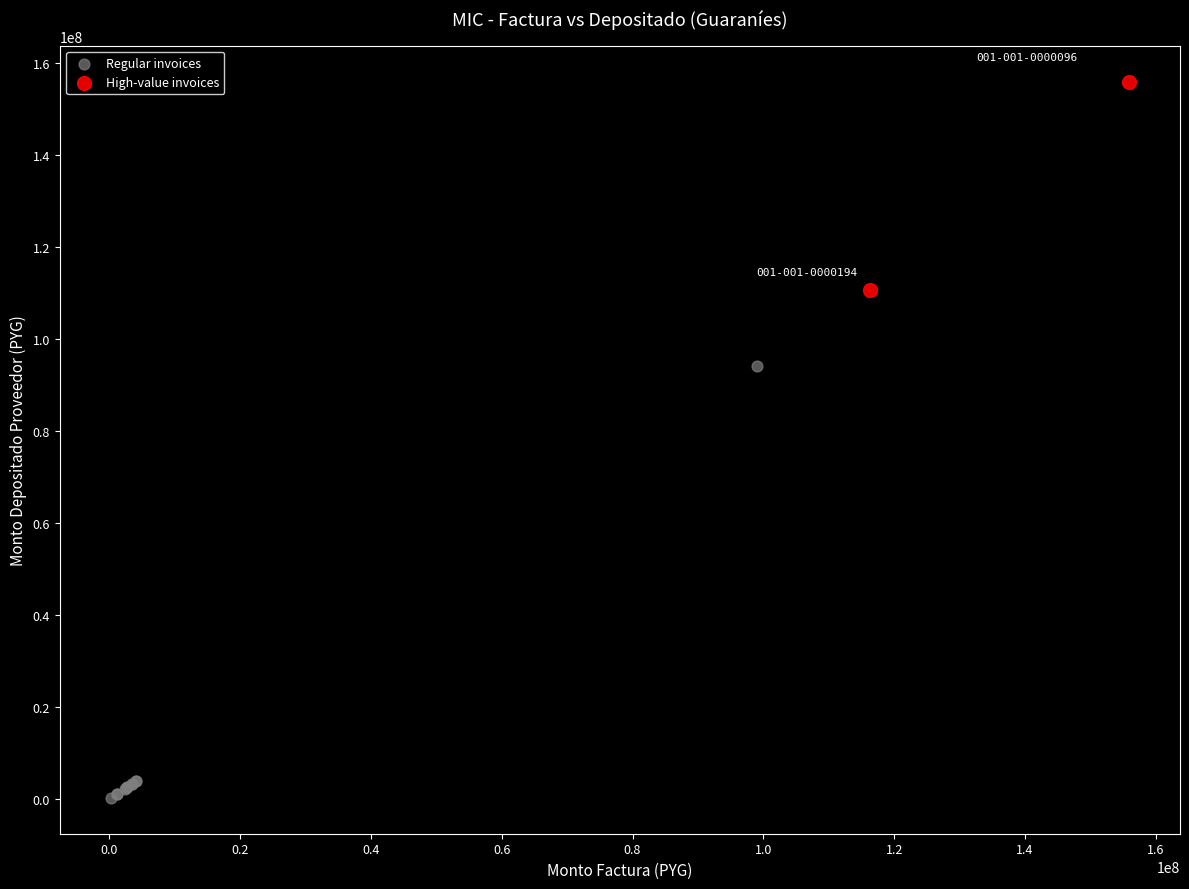

Which series reaches the maximum Y coordinate?

High-value invoices